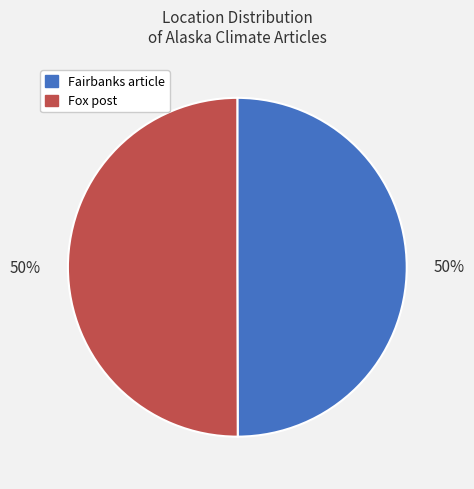

What percentage is the Fairbanks article slice, to the nearest percent?

50%